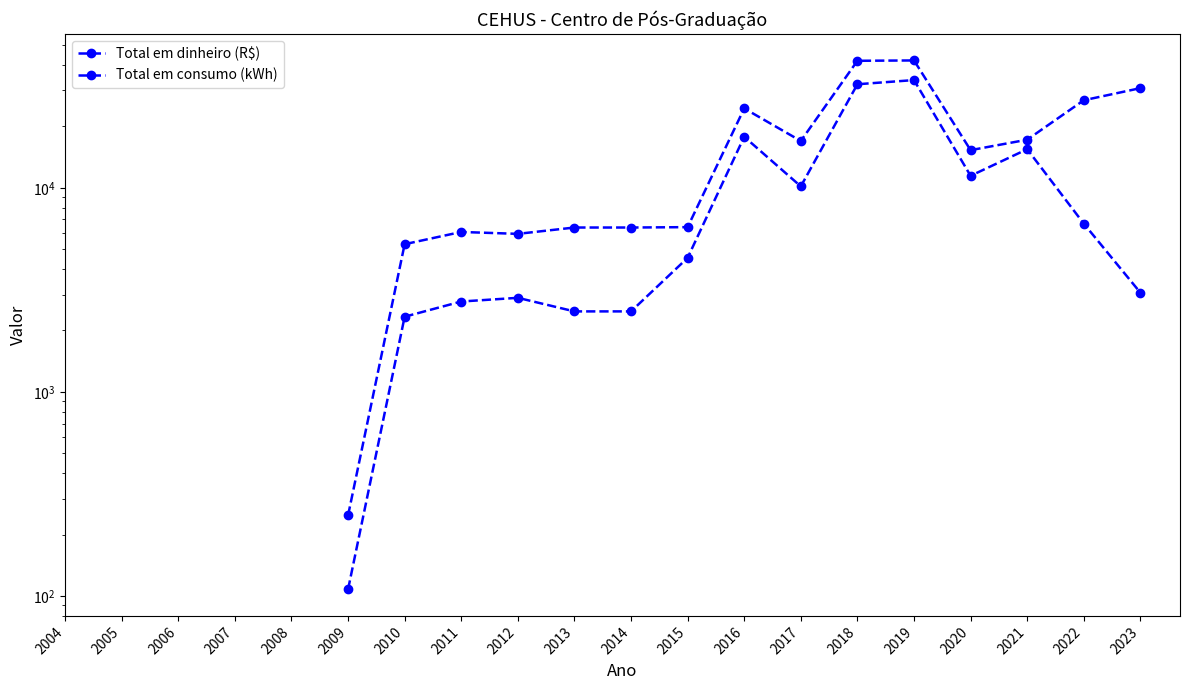

How many categories are shown in the chart?

20